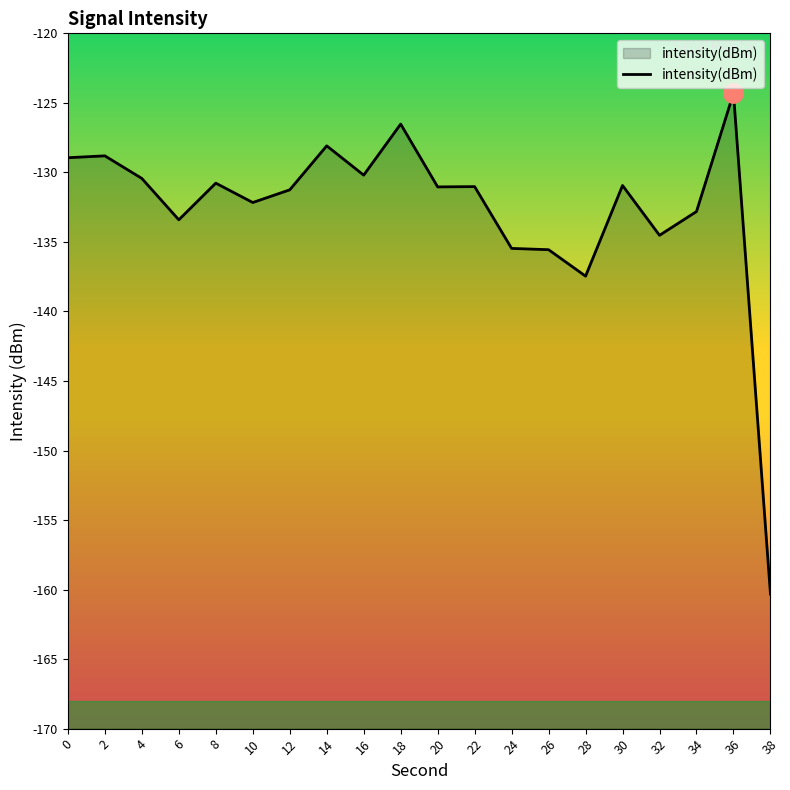

Reading right to left, extract all data points from this chart.

-160.3	-124.3	-132.8	-134.5	-130.9	-137.5	-135.6	-135.5	-131.0	-131.0	-126.5	-130.2	-128.1	-131.3	-132.2	-130.8	-133.4	-130.4	-128.8	-128.9